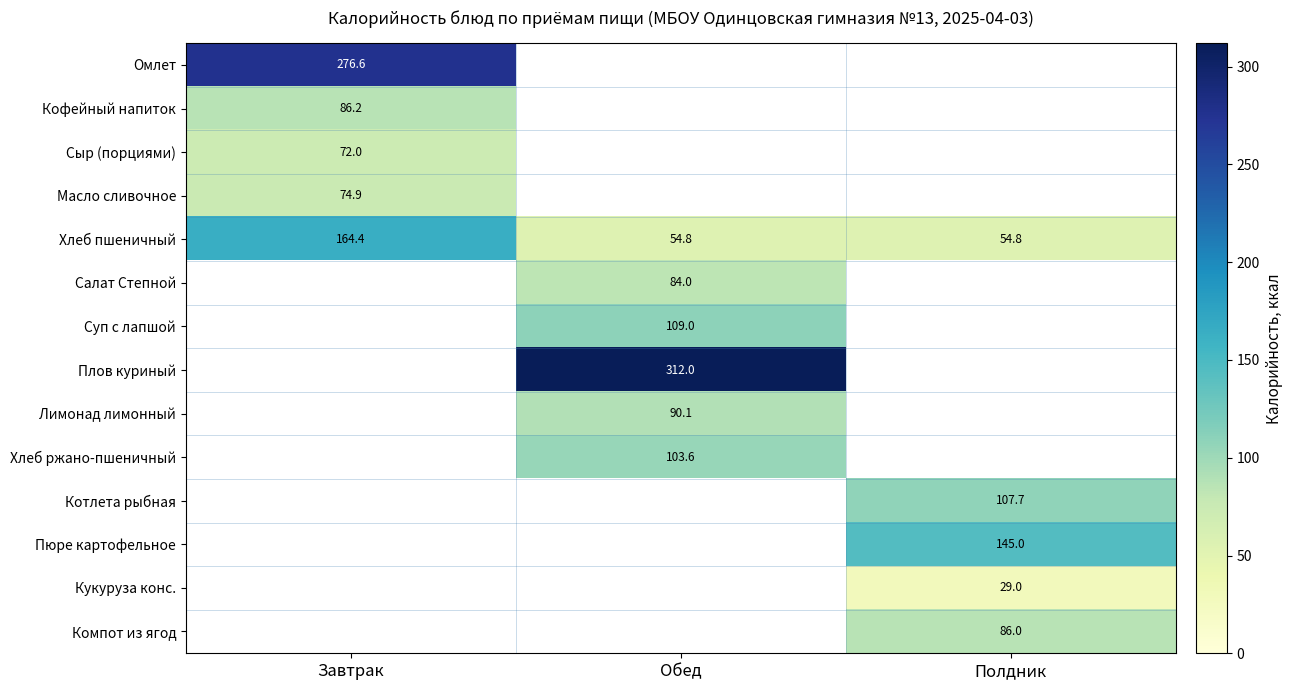

What is the sum of the Хлеб пшеничный values at Завтрак and Полдник?

219.2